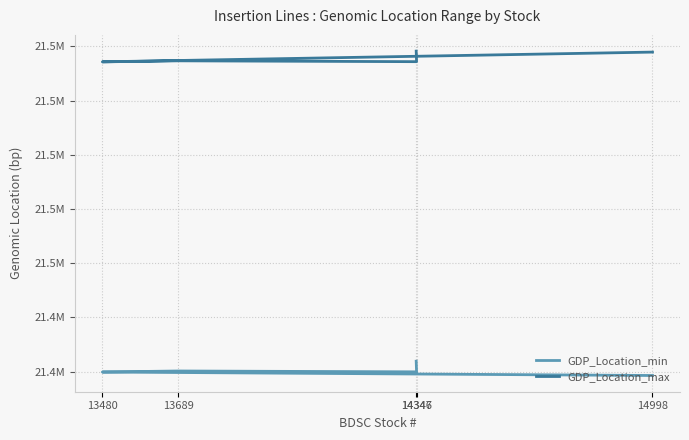

Where is GDP_Location_max nearest to the value 21536300?

13689